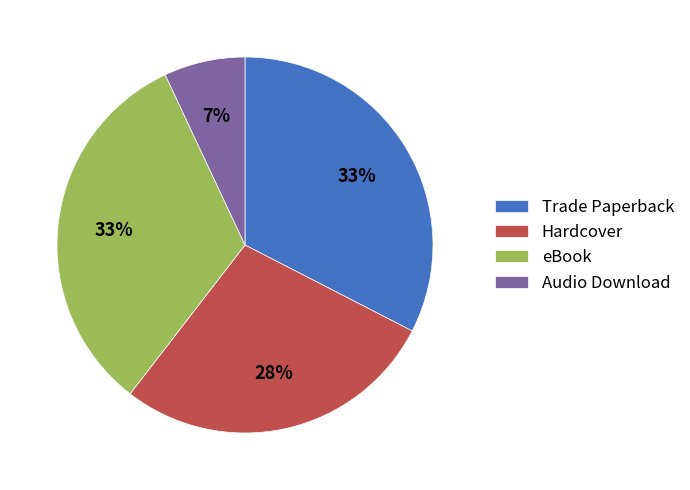

How many segments does this pie chart have?

4